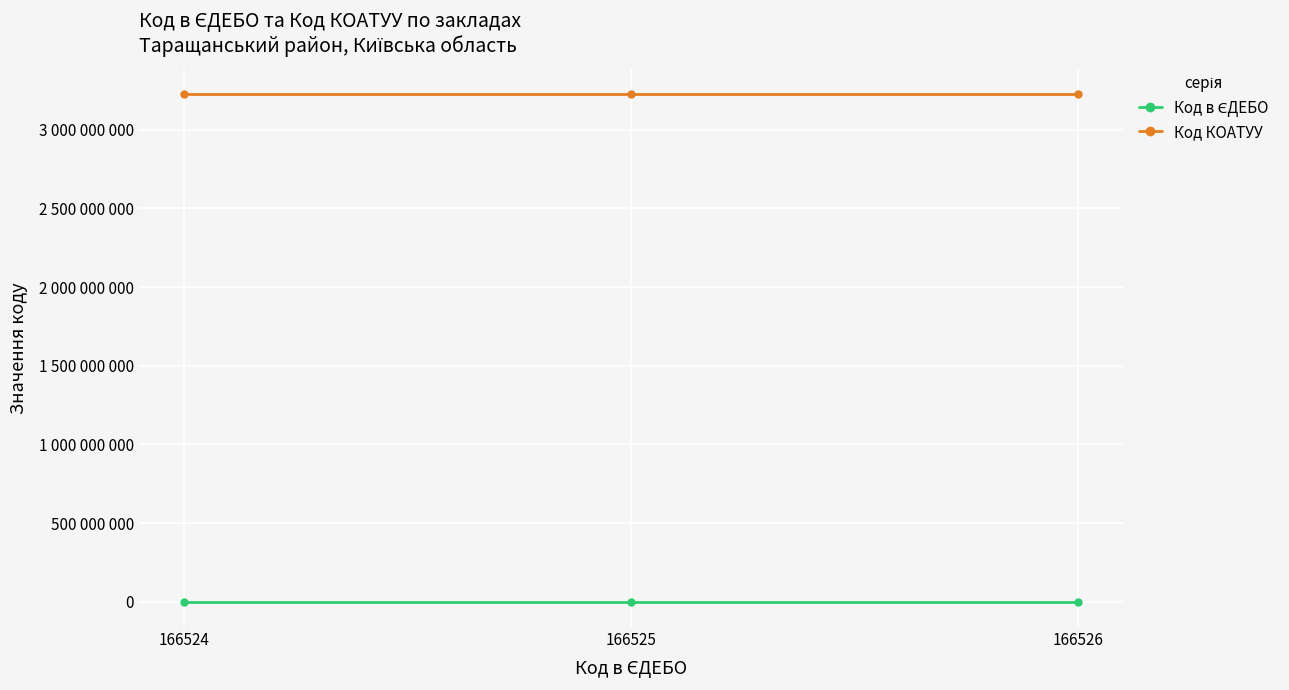

At 166526, list the series in order from smallest to largest.

Код в ЄДЕБО, Код КОАТУУ